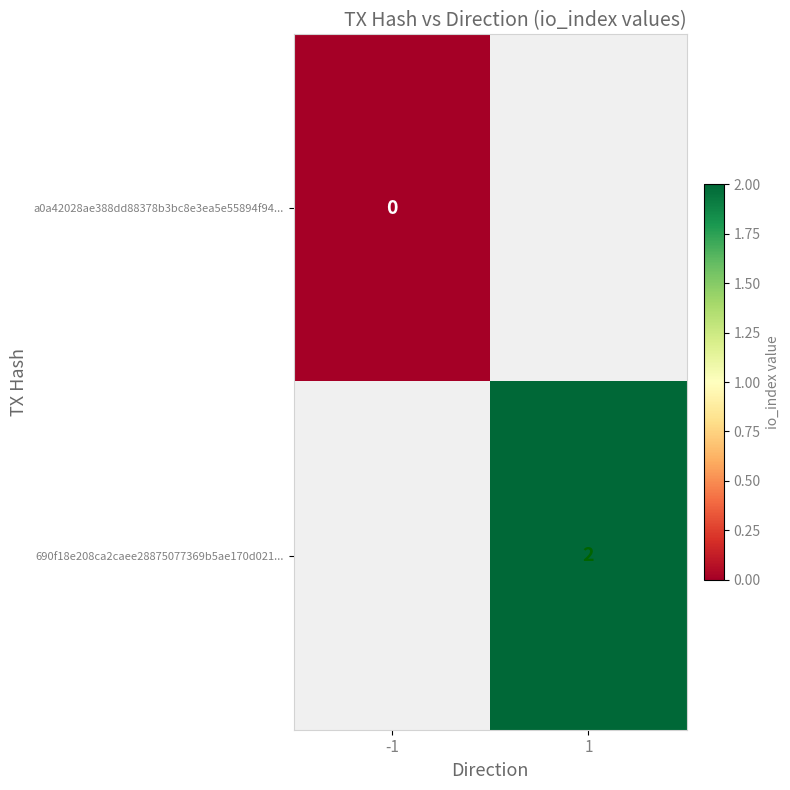

The value of 690f18e208ca2caee28875077369b5ae170d021... at 1 is 3. True or false?

False